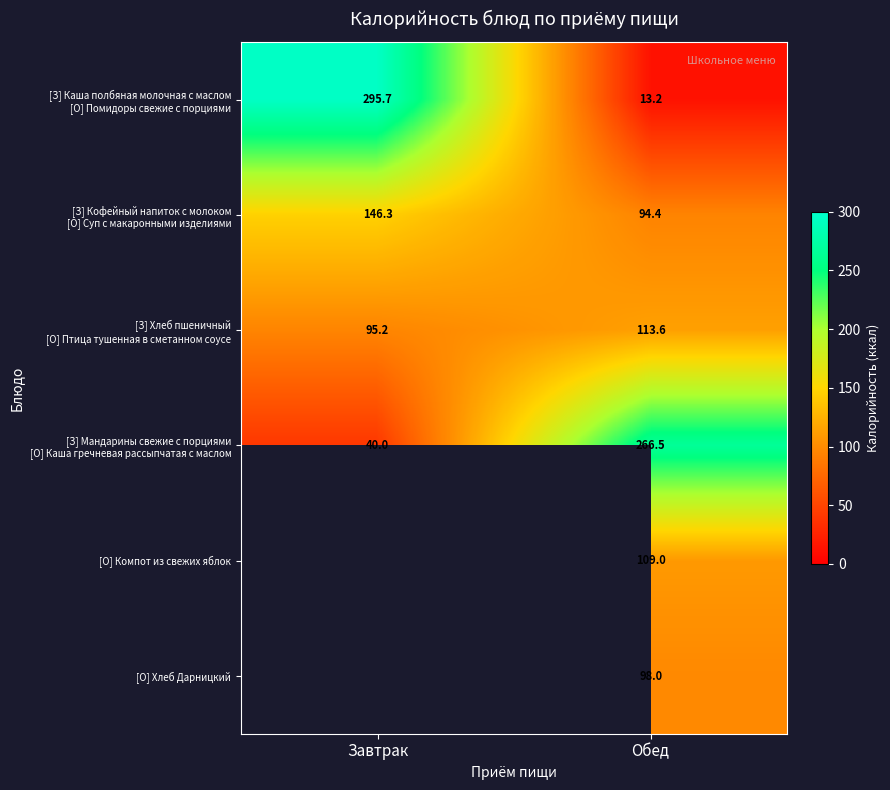

Which series has the largest total across all categories?

[З] Каша полбяная молочная с маслом [О] Помидоры свежие с порциями